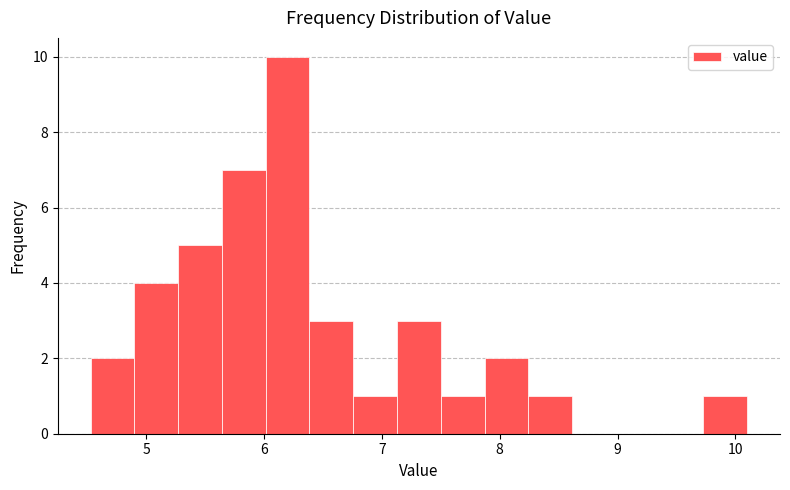

Read against the x-axis, roughly where is the centre of the tallest bar?

6.2